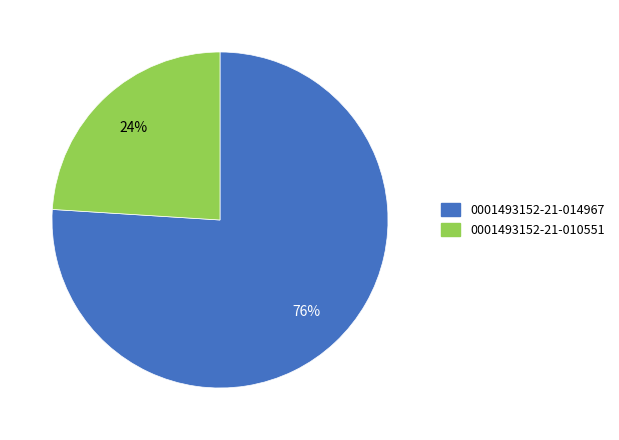

What is the ratio of the value at 0001493152-21-014967 to the value at 0001493152-21-010551?

3.2